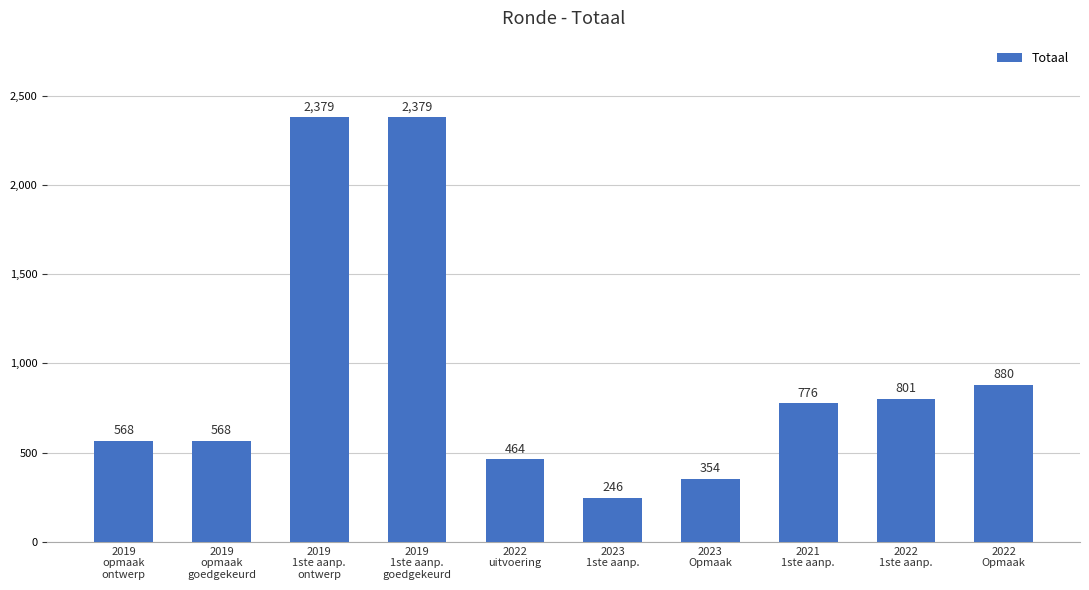

What is the average value?

942